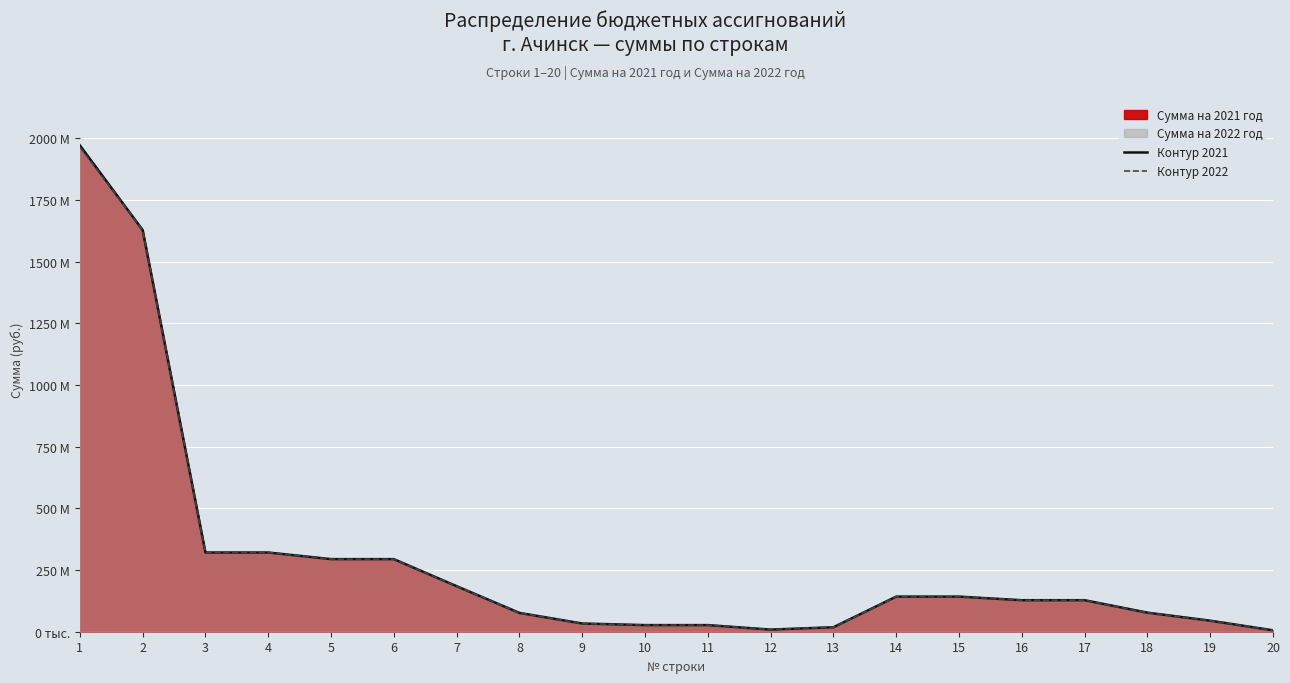

What is the approximate value of Контур 2021 at 11?

26820808.8